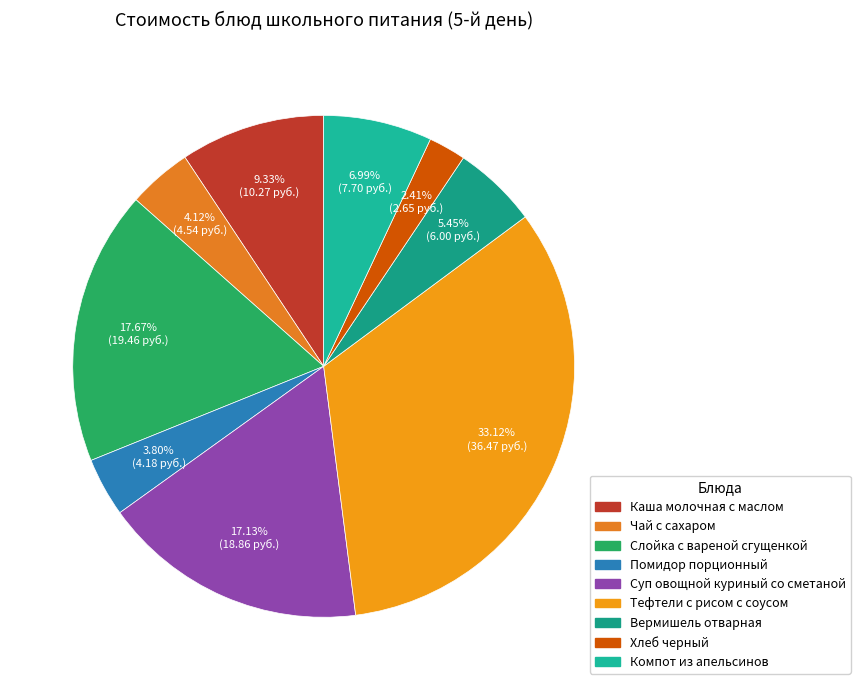

To the nearest percent, what is the difference between the Компот из апельсинов and Чай с сахаром slice percentages?

3%